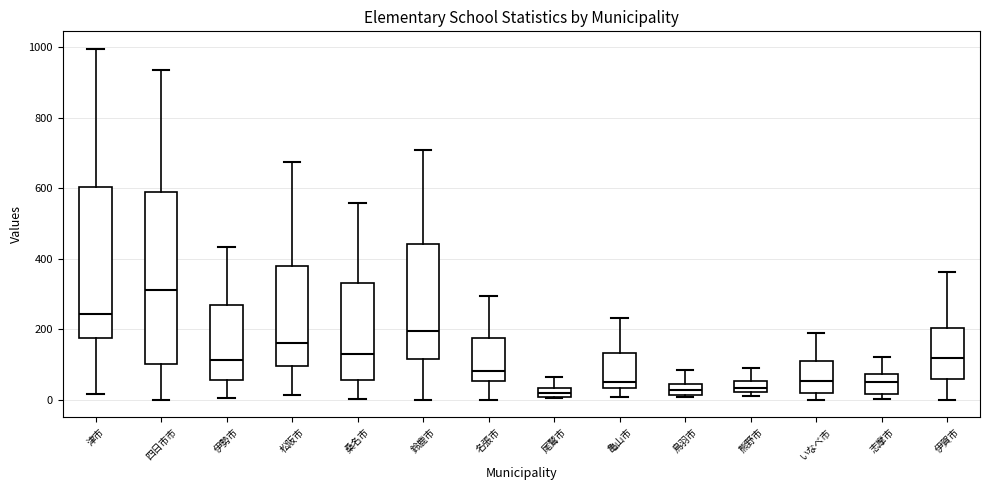

Comparing the boxes themselves (not the whiskers), which one is the tallest?

四日市市